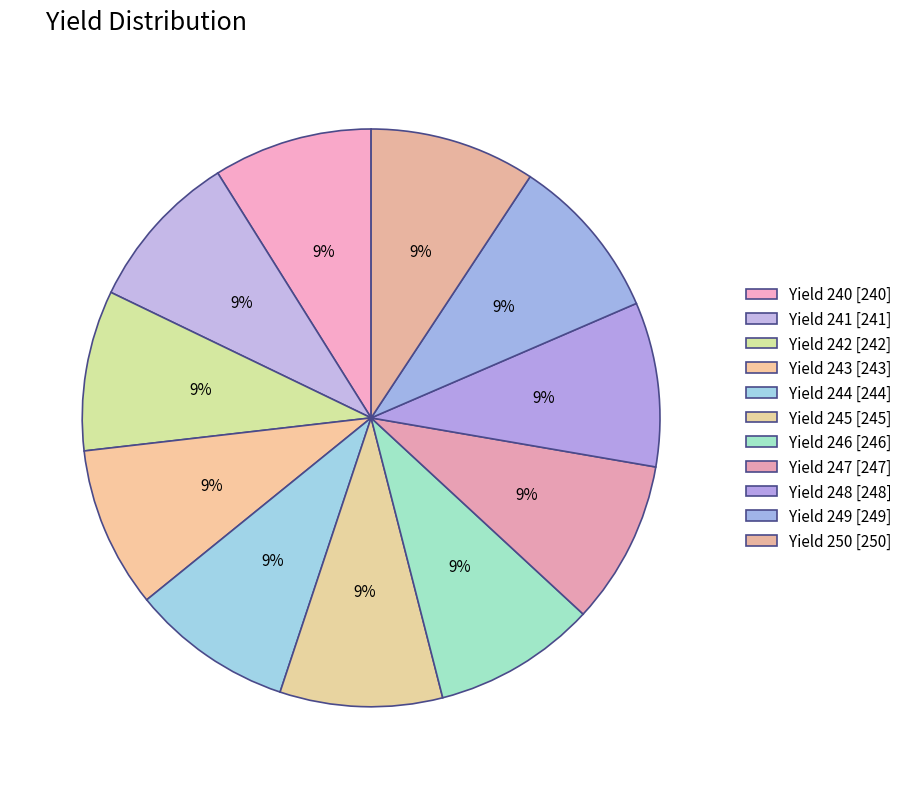

Which category has the biggest portion of the pie?

250